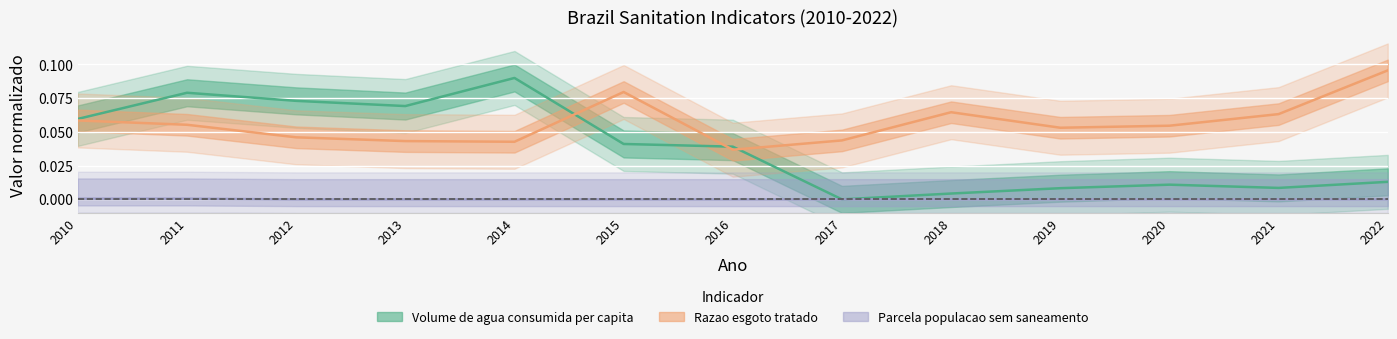

How many lines are shown in the chart?

3